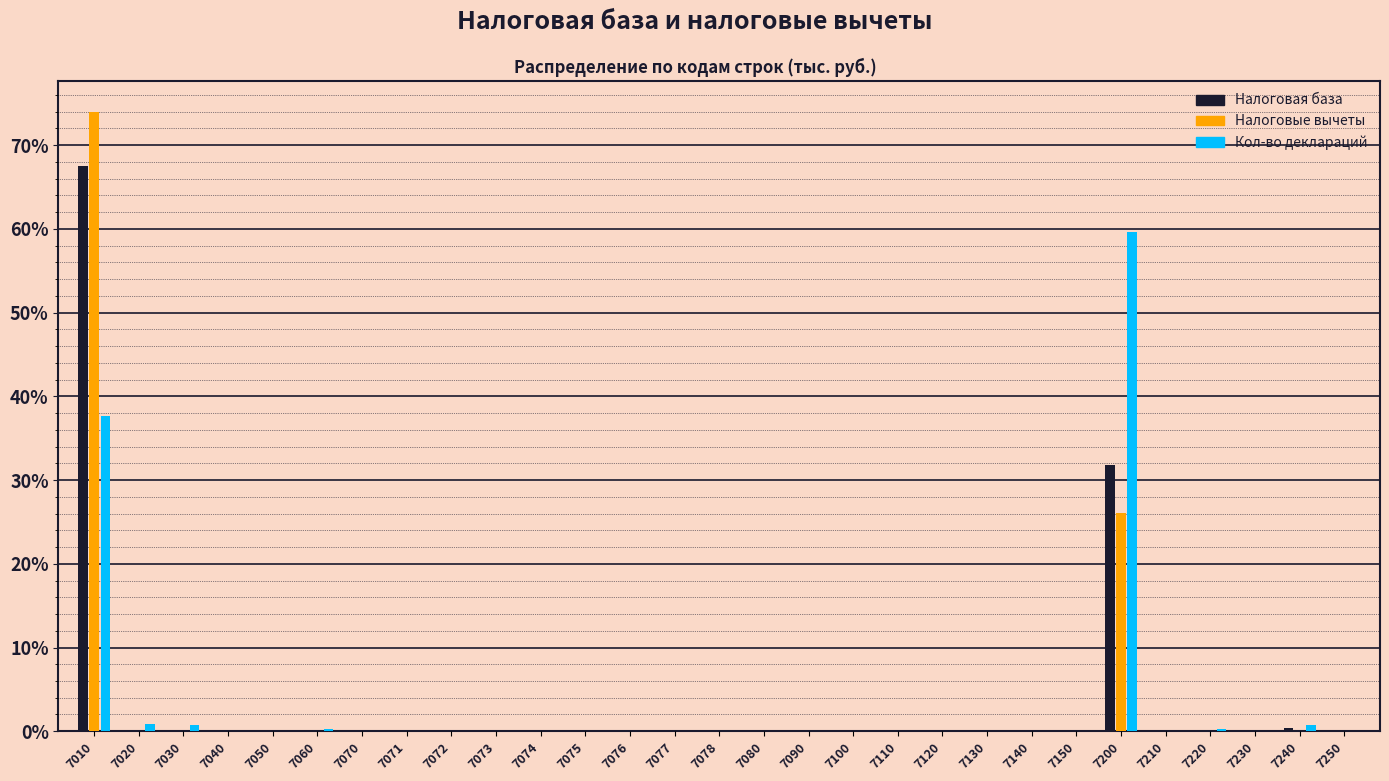

What is the total value across all series at 7200?

117.5